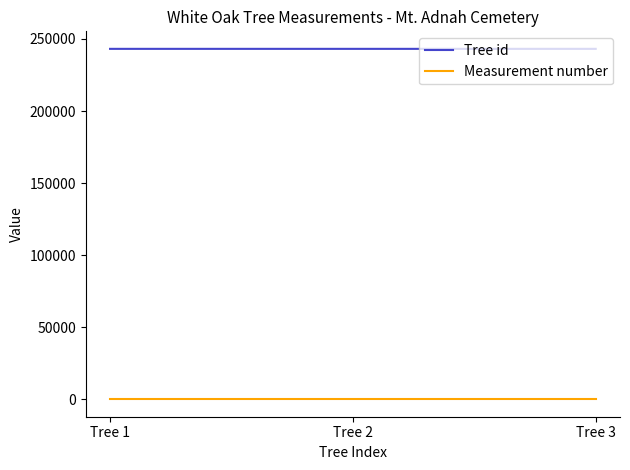

How many Tree id values are between 243146 and 243148?

3